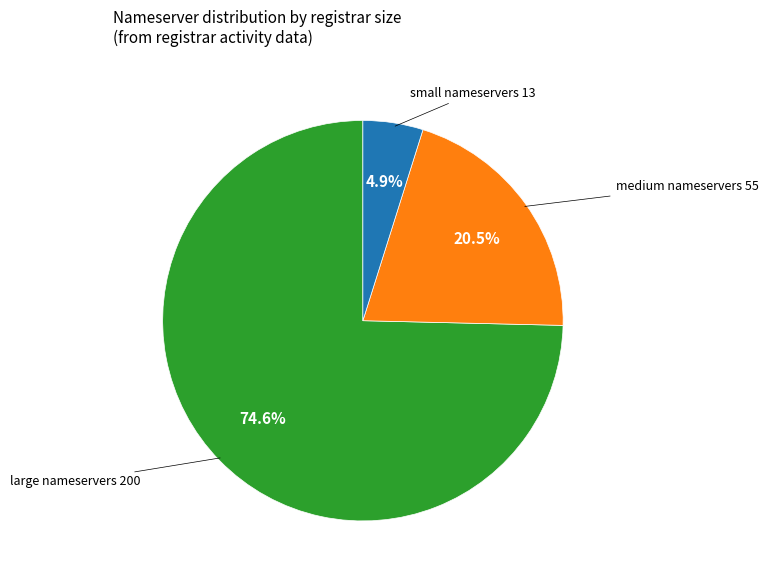

Does any single category account for the majority?

Yes